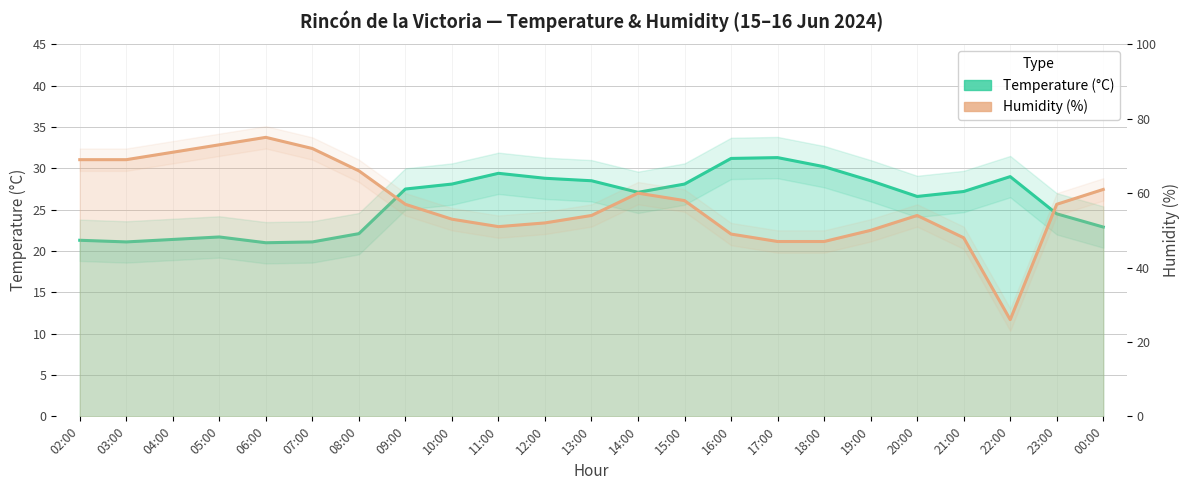

What is the label of the 11th point from the right?

14:00